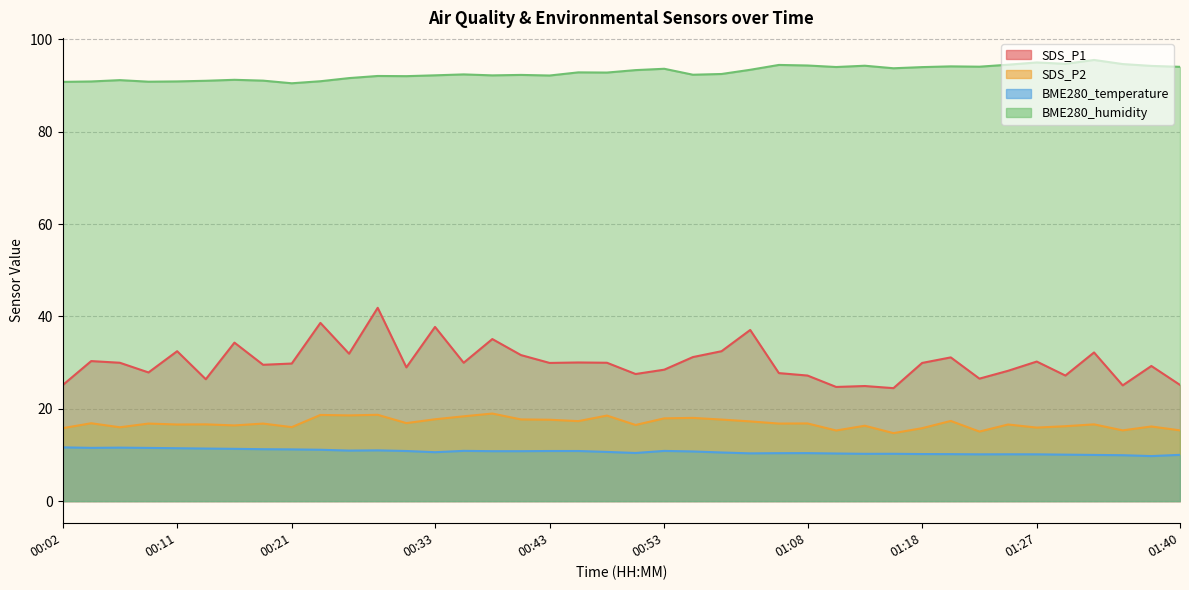

What position from the right is 00:09?

37